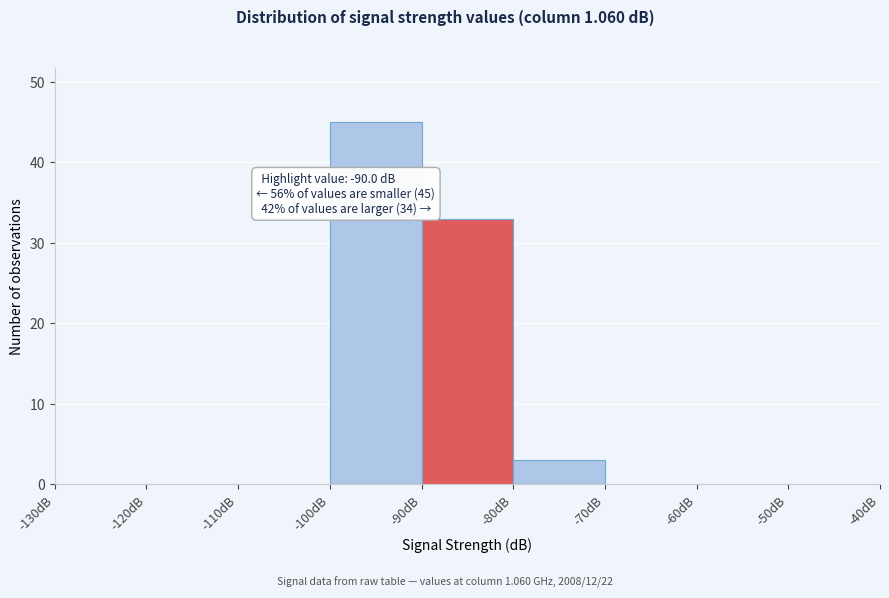

Over which range of the x-axis is the bar tallest?

-100 to -90